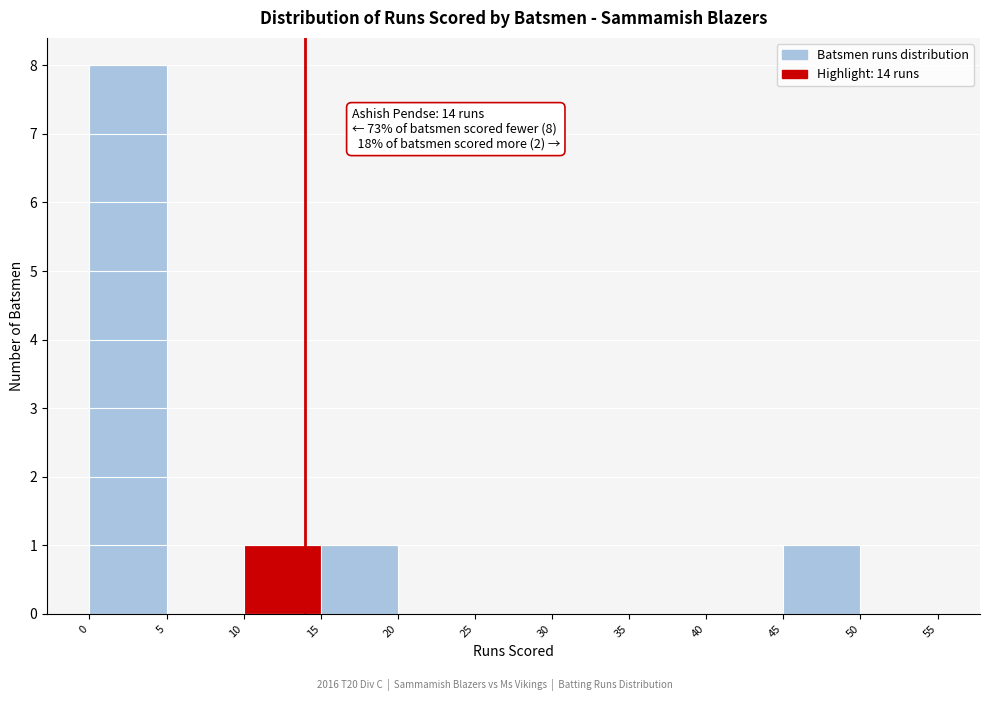

Over which range of the x-axis is the bar tallest?

0 to 5